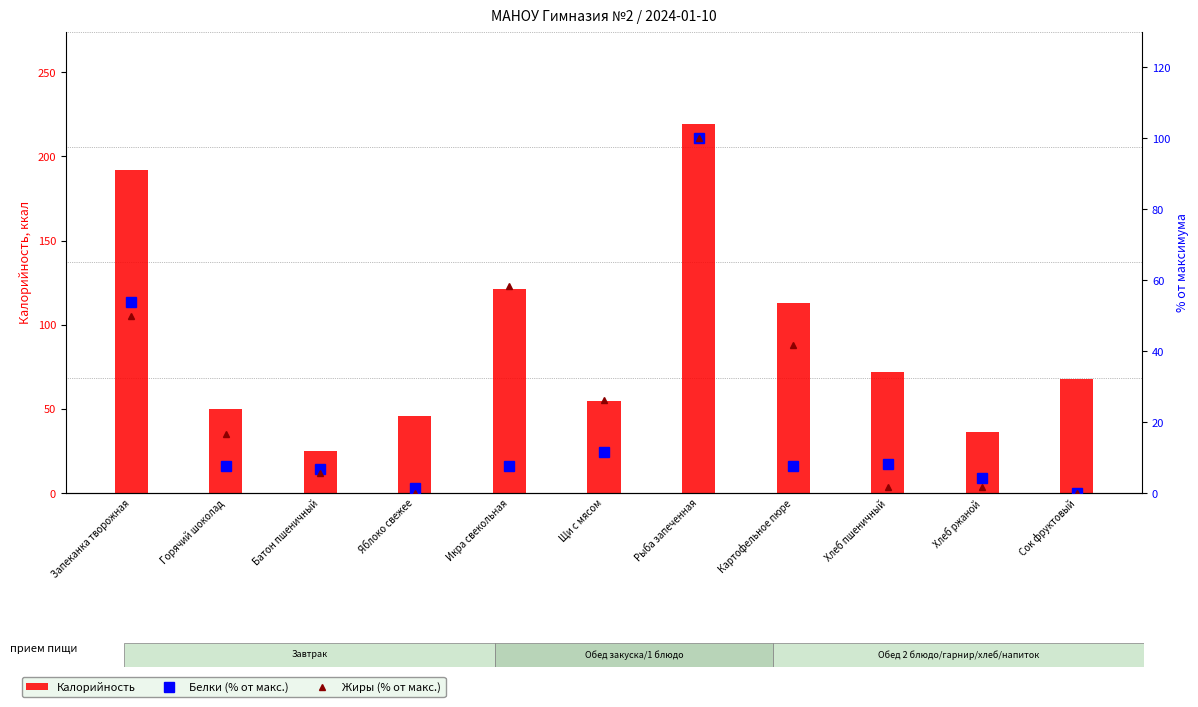

List the series in order of their peak value, highest first.

Калорийность, Белки (% от макс.), Жиры (% от макс.)